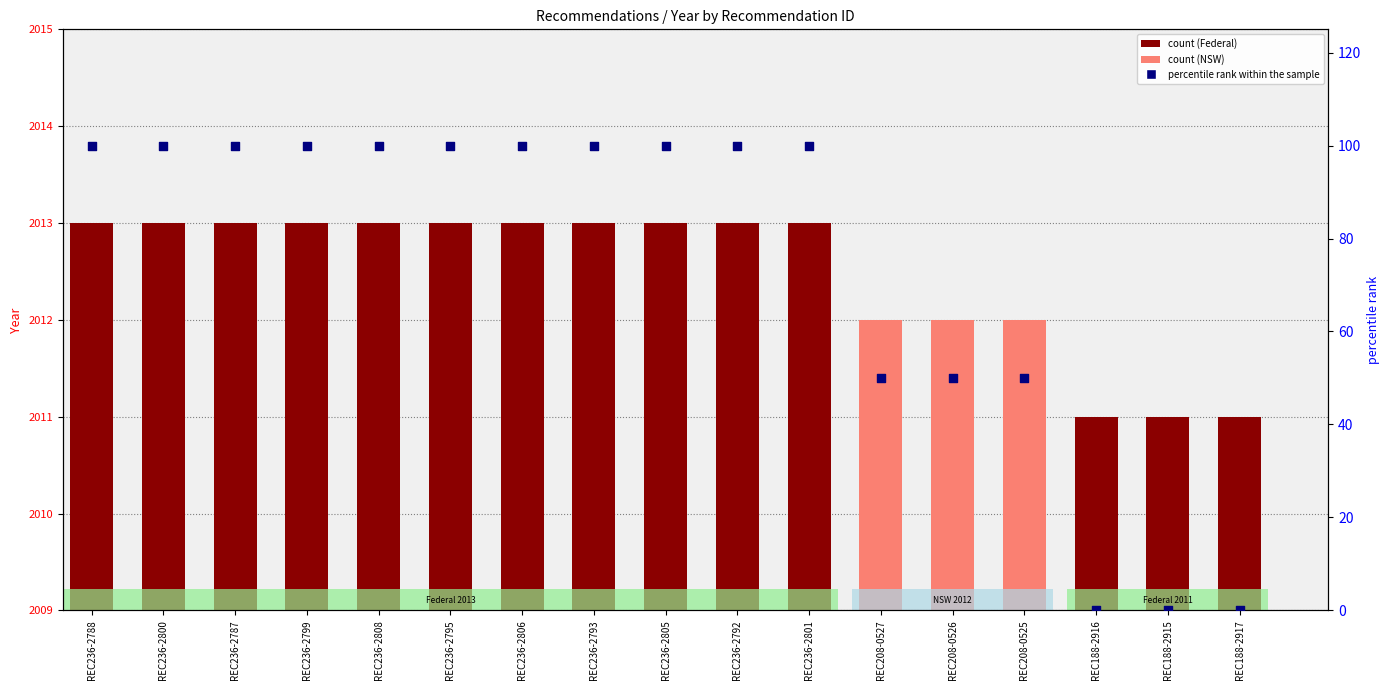

At how many categories does at least one series exceed 1065?

17